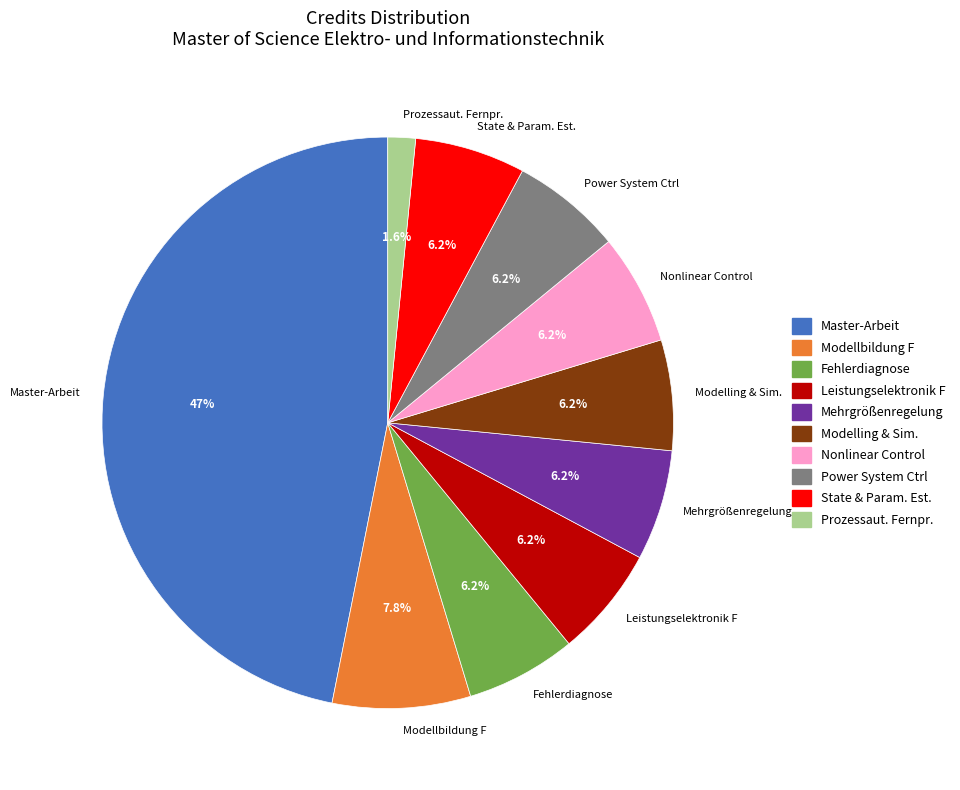

Which category has the smallest portion of the pie?

Prozessaut. Fernpr.